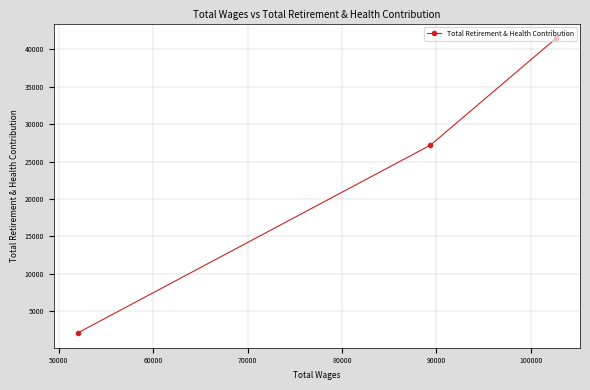

What is the value of the 2nd point from the left?

27194